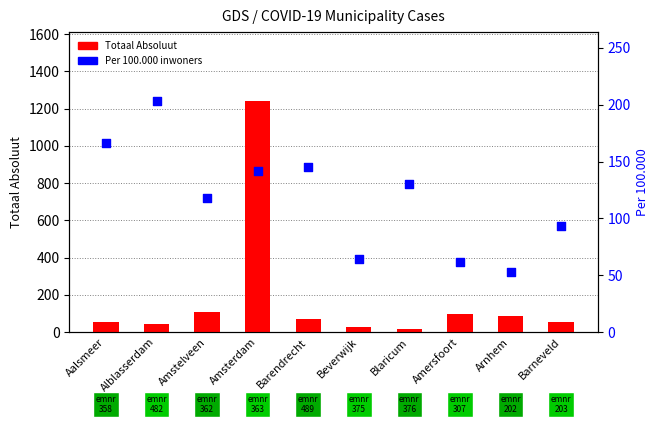

What is the total value across all series at Aalsmeer?

219